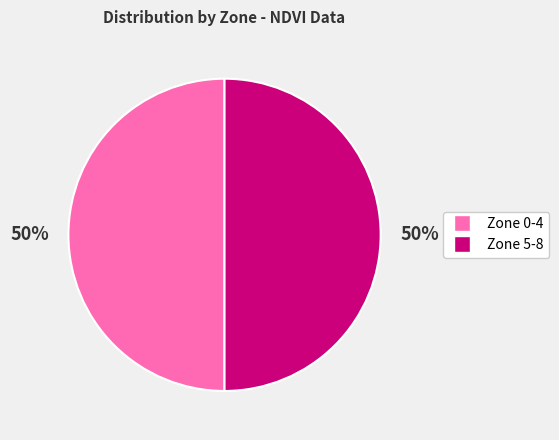

To the nearest percent, what is the average slice percentage?

50%